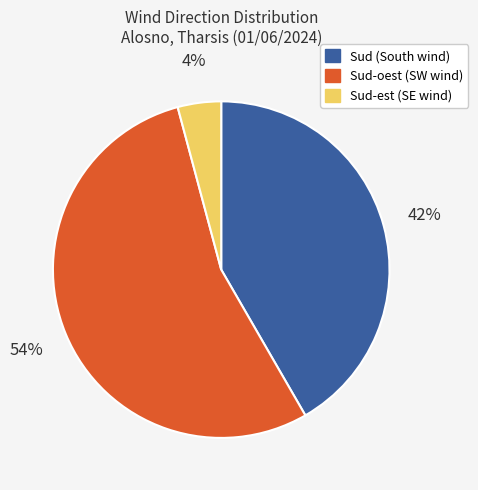

Is there any slice that represents more than half of the pie?

Yes